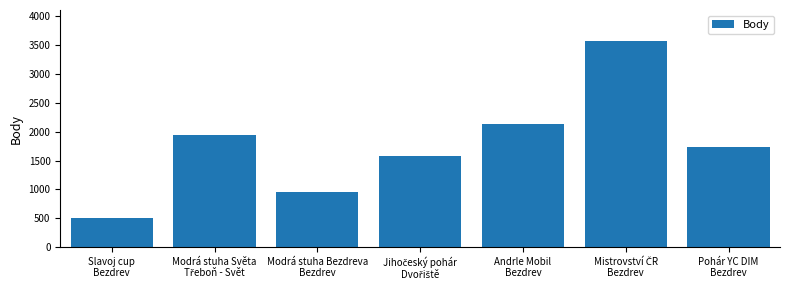

What is the value of the 6th bar from the left?

3575